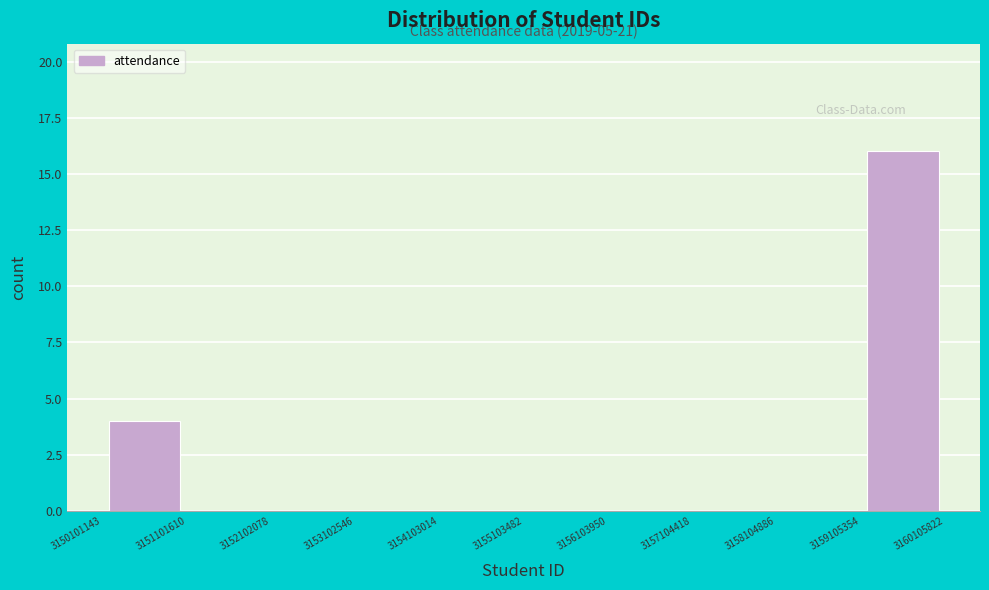

Which range on the x-axis has the tallest bar?

3159105354 to 3160105822